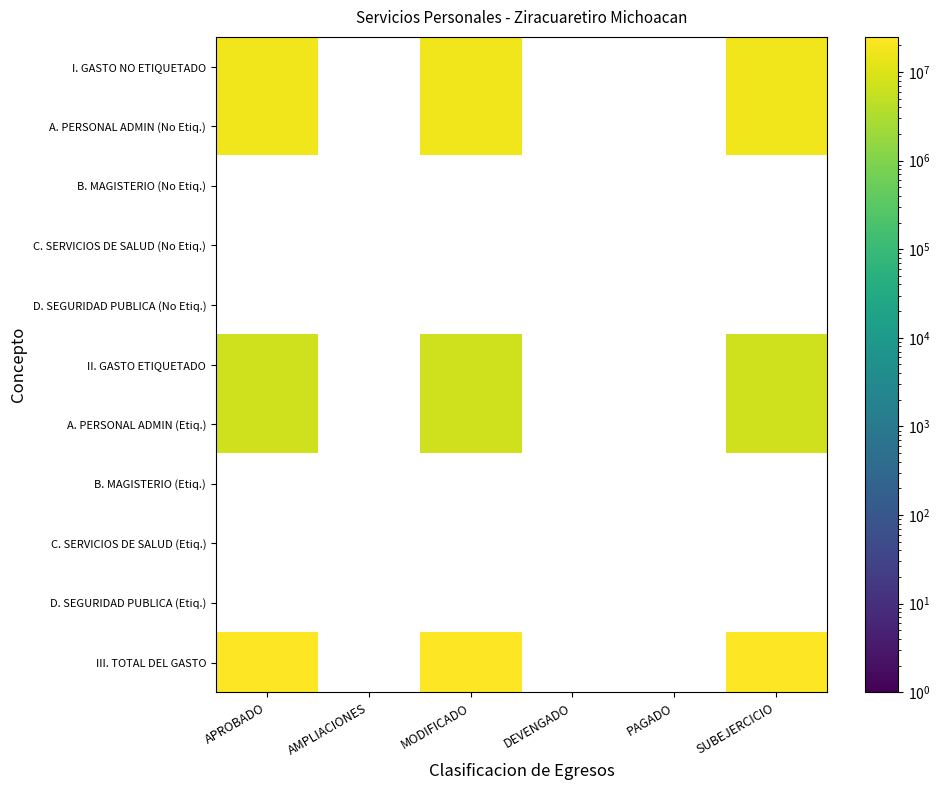

Is the value of C. SERVICIOS DE SALUD (No Etiq.) at MODIFICADO greater than the value of B. MAGISTERIO (Etiq.) at APROBADO?

No